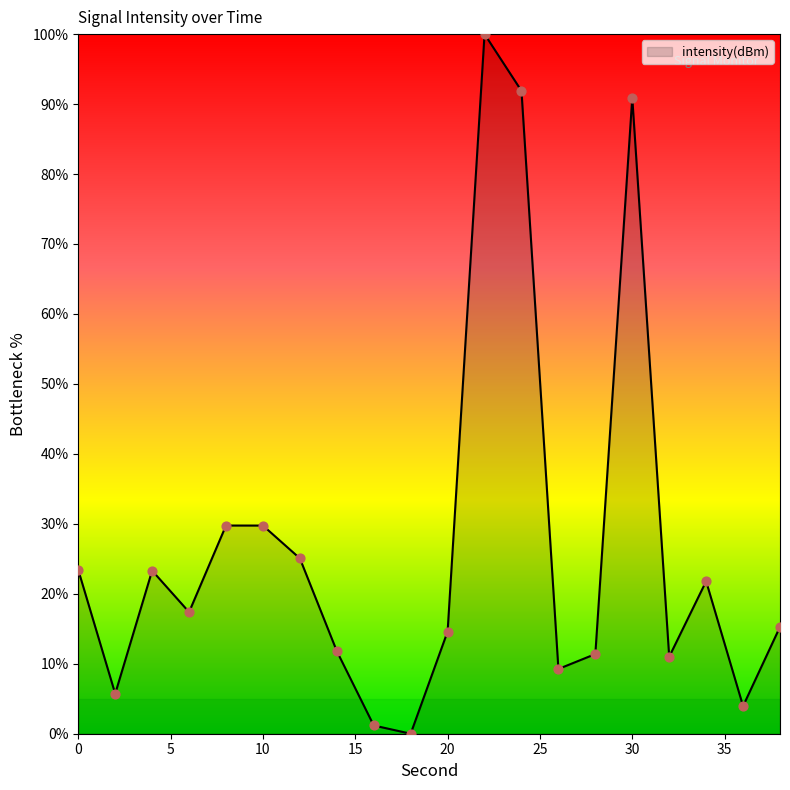

What is the greatest value displayed?

100.0